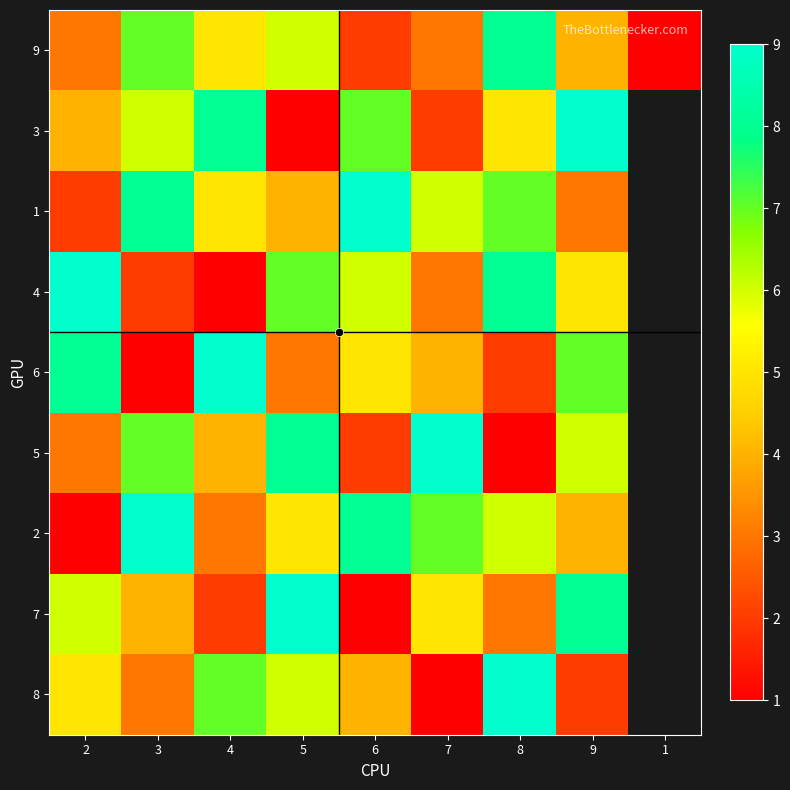

How many series are shown in this chart?

9